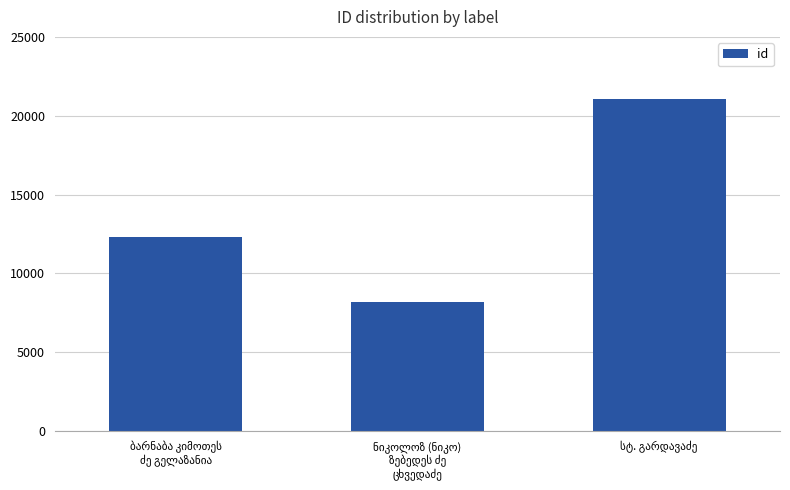

What is the greatest value displayed?

21062